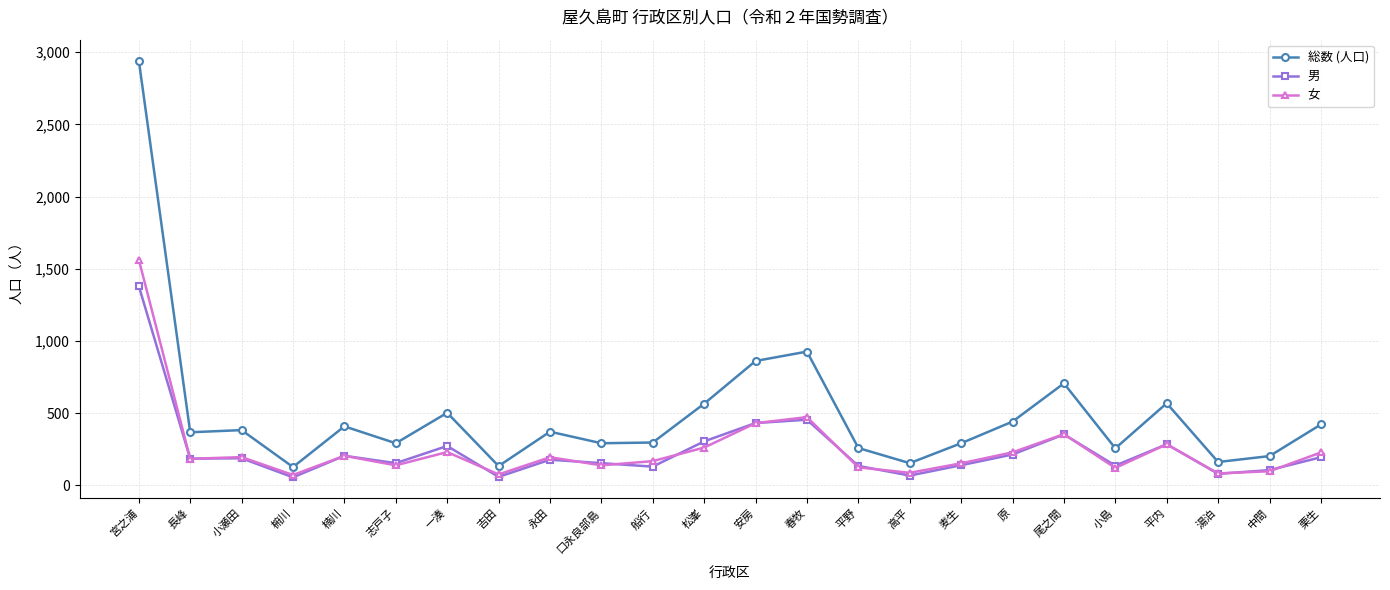

List the series in order of their peak value, highest first.

総数 (人口), 女, 男